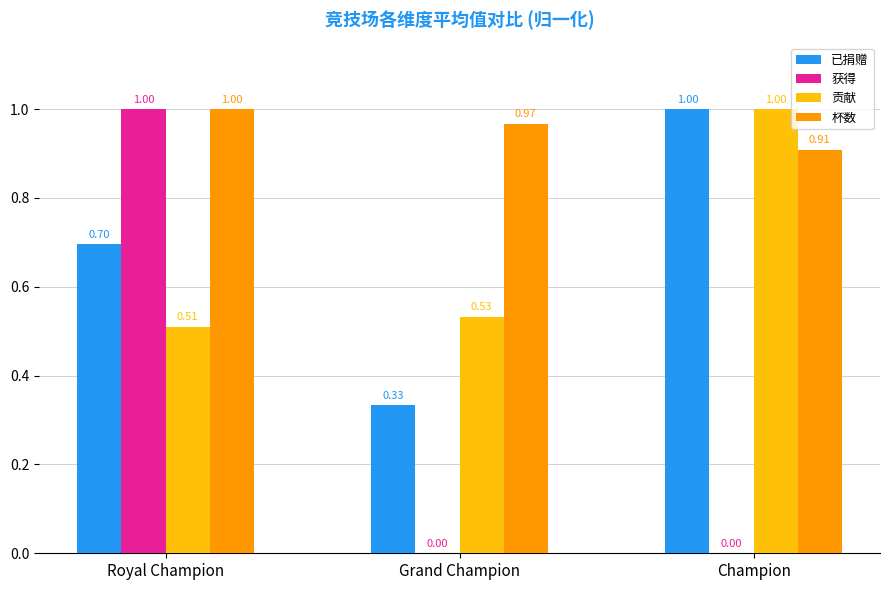

Which series changed the most between Royal Champion and Champion?

获得